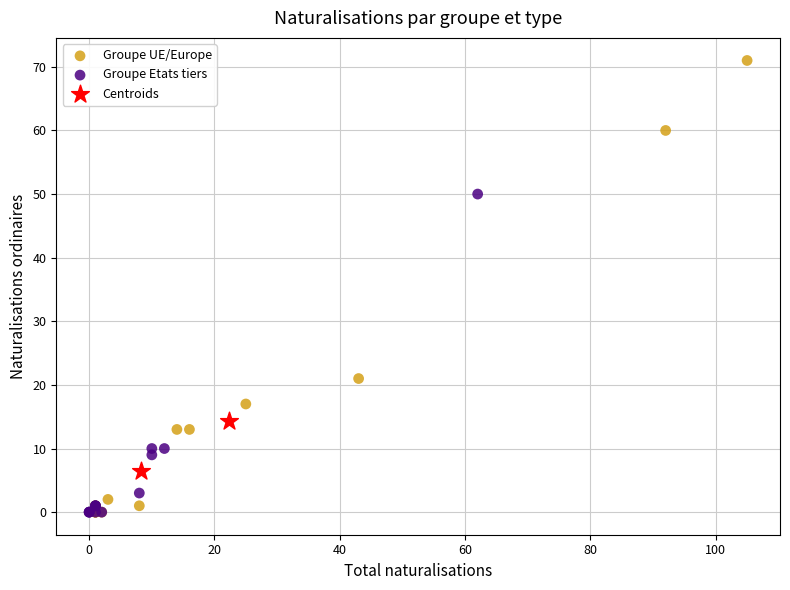

Which series has the widest spread of Y values?

Groupe UE/Europe